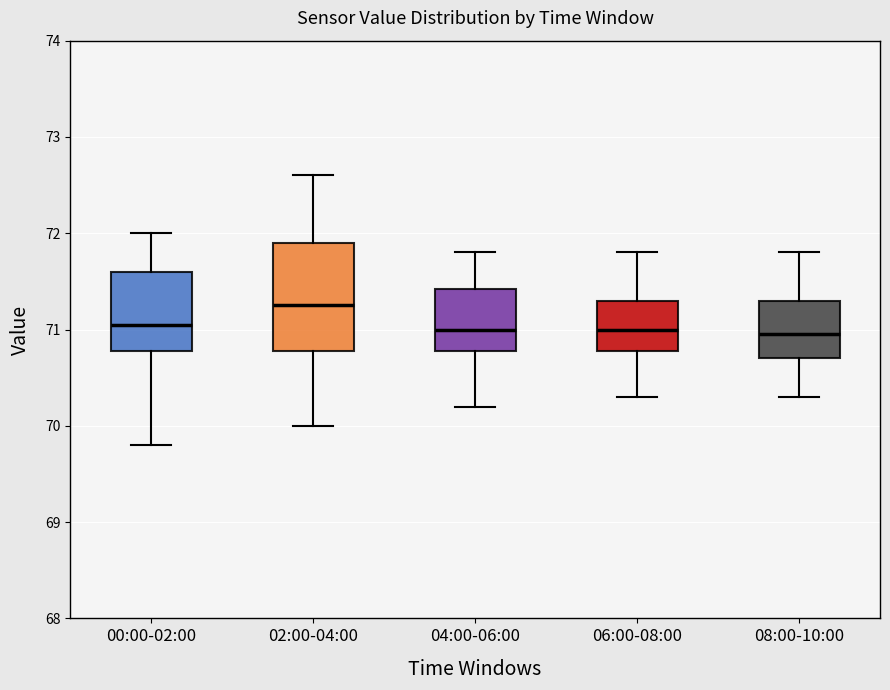

Where is the lower edge of the box for 06:00-08:00 on the y-axis? The values are not printed on the chart, so give them approximately, as read against the axis.

70.8